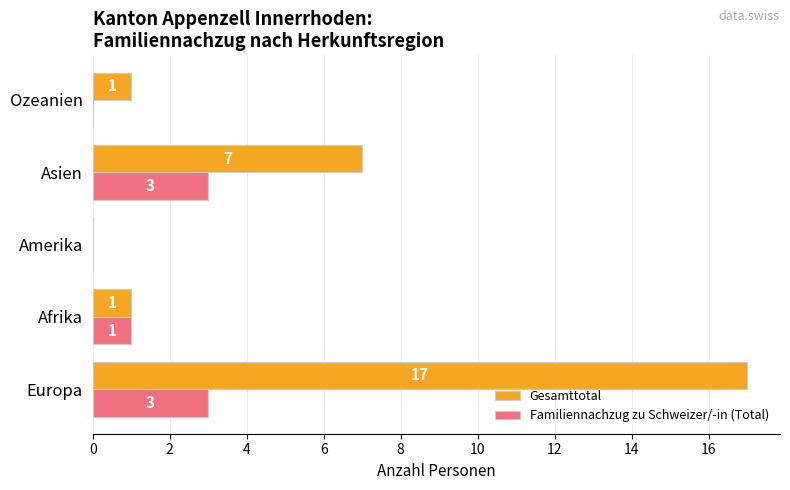

Which category has the highest value in the Gesamttotal series?

Europa